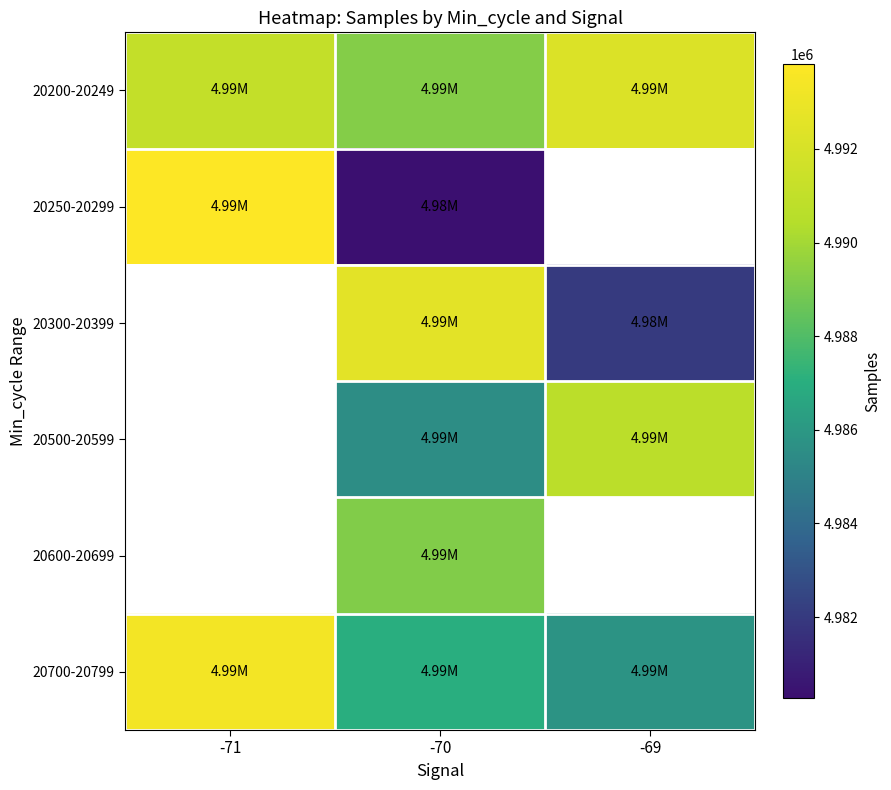

How many distinct data groups are displayed?

6